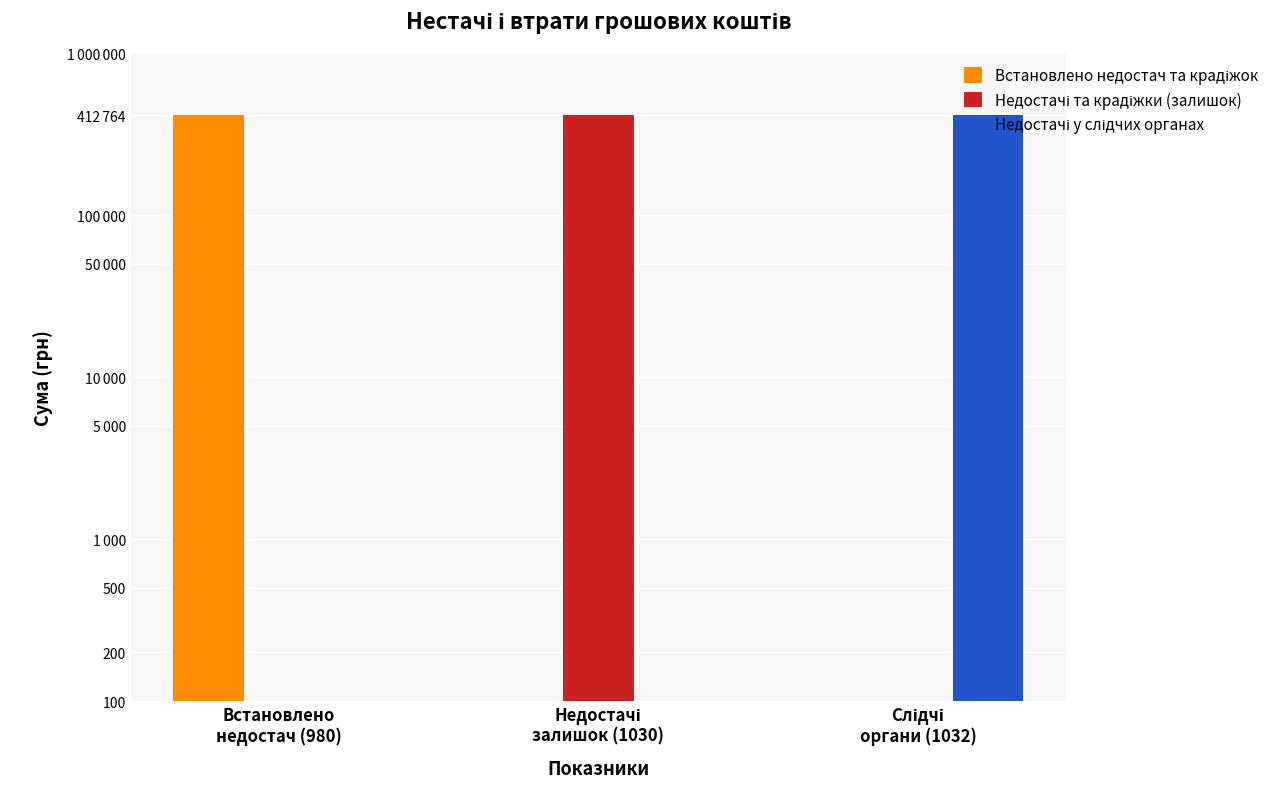

Does the chart contain stacked bars?

No